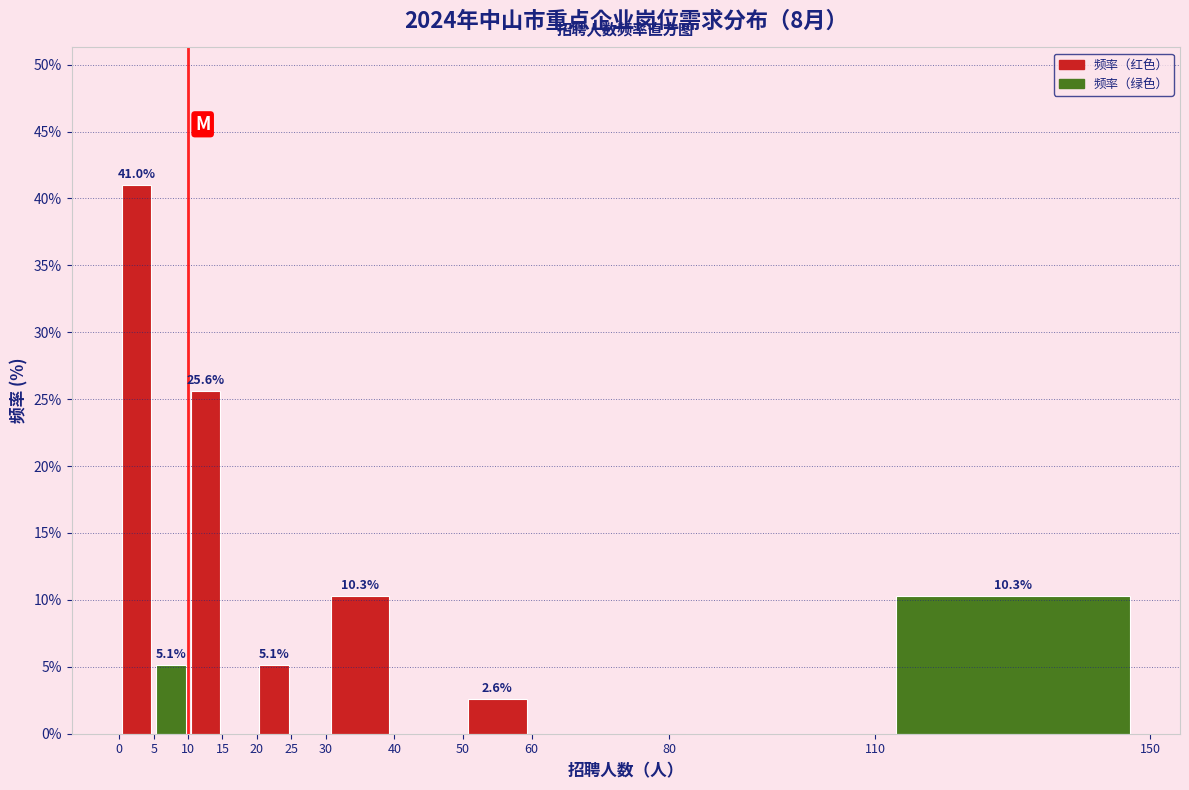

Over which range of the x-axis is the bar tallest?

0 to 5